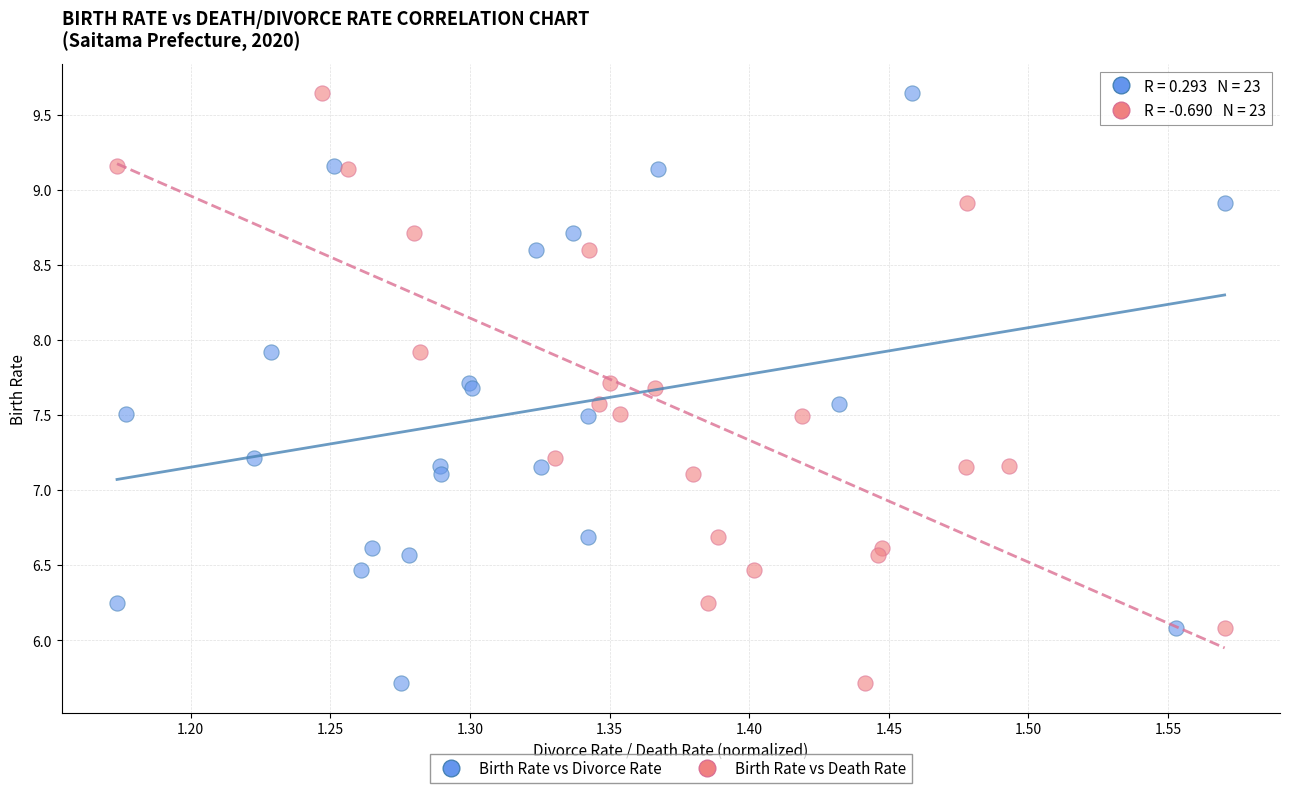

What are all the series names shown in the legend?

Birth Rate vs Divorce Rate, Birth Rate vs Death Rate